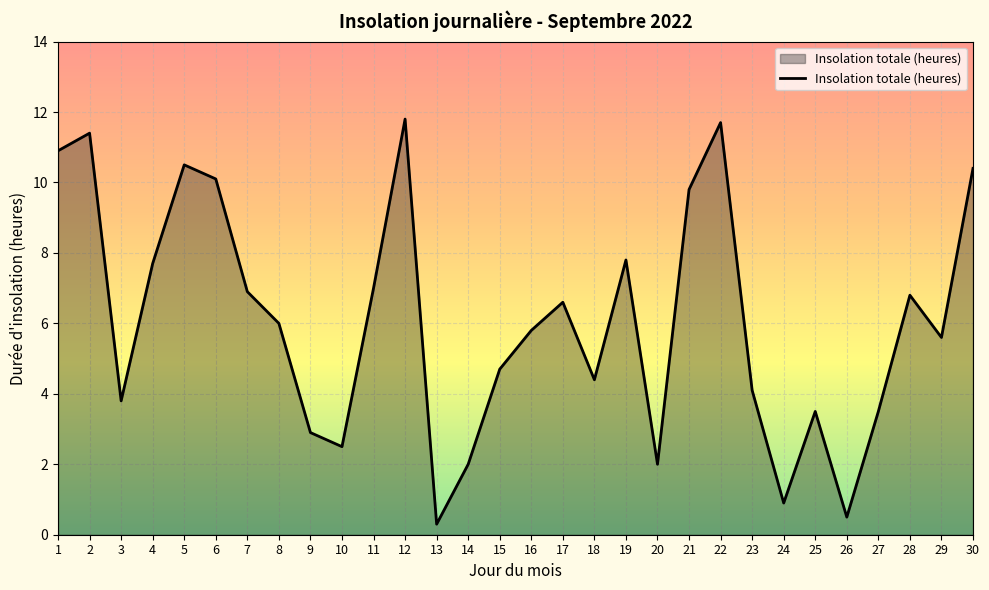

Reading right to left, list all the values displayed in this chart.

30=10.4	29=5.6	28=6.8	27=3.5	26=0.5	25=3.5	24=0.9	23=4.1	22=11.7	21=9.8	20=2.0	19=7.8	18=4.4	17=6.6	16=5.8	15=4.7	14=2.0	13=0.3	12=11.8	11=7.0	10=2.5	9=2.9	8=6.0	7=6.9	6=10.1	5=10.5	4=7.7	3=3.8	2=11.4	1=10.9